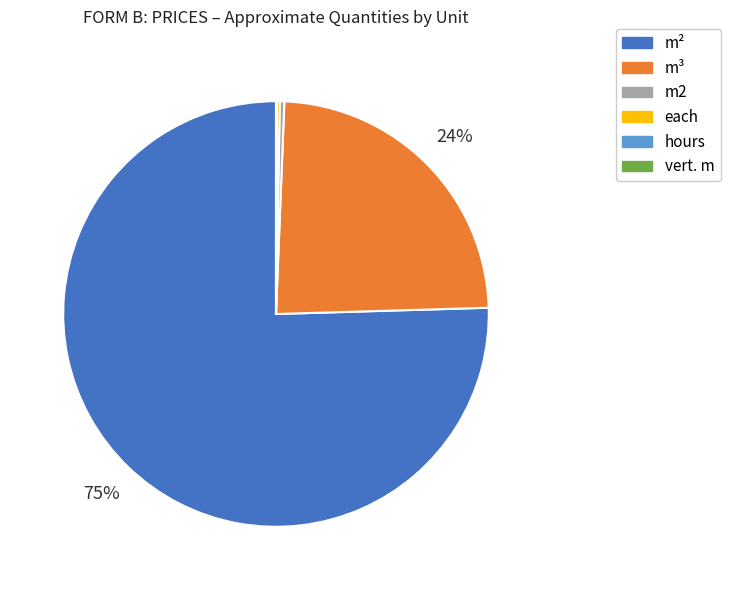

To the nearest percent, what is the average slice percentage?

17%